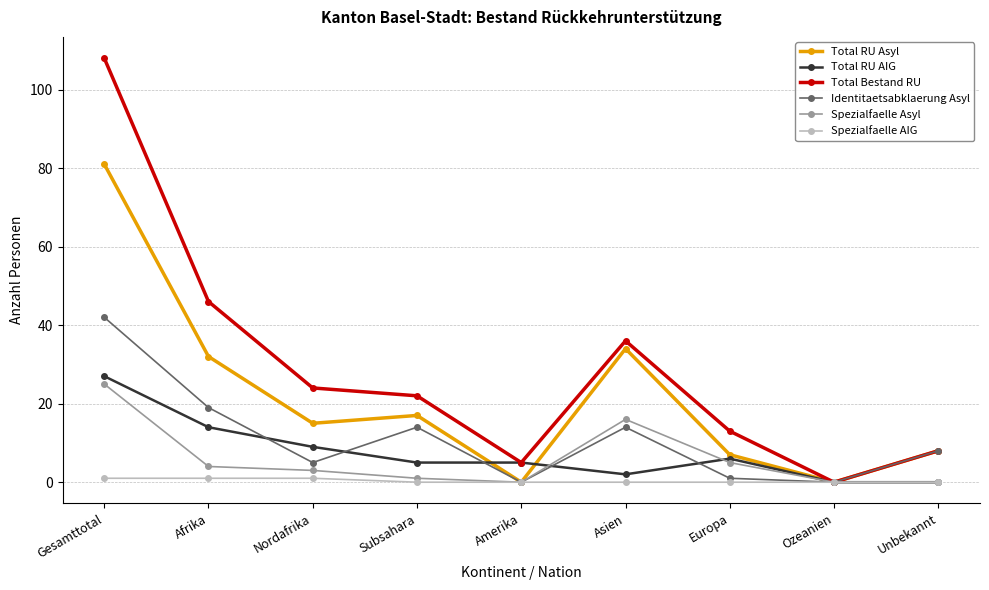

What is the sum of all Total RU Asyl values?

194